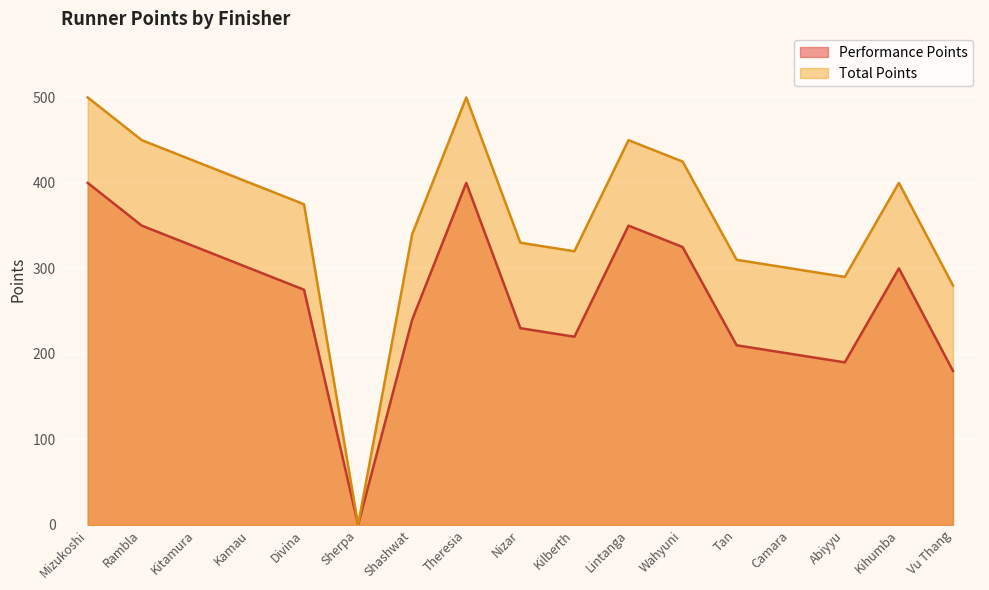

What is the sum of the Total Points values at Nizar and Wahyuni?

755